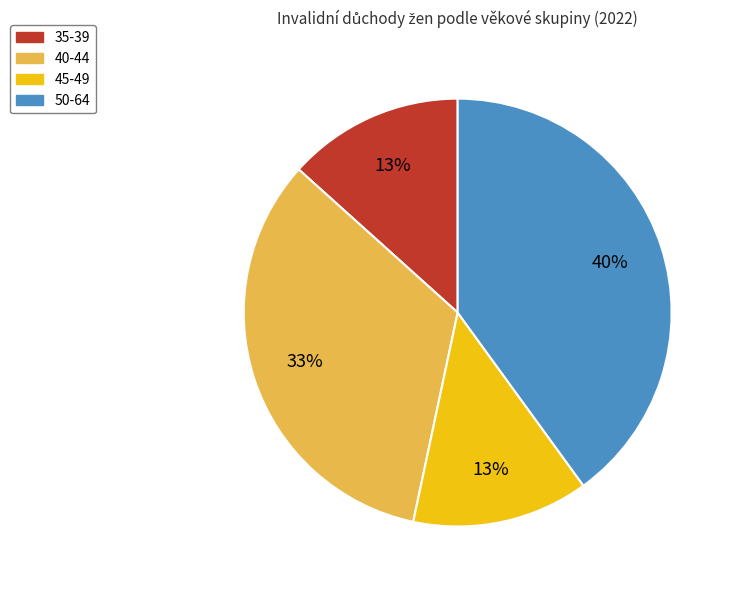

Is there any slice that represents more than half of the pie?

No